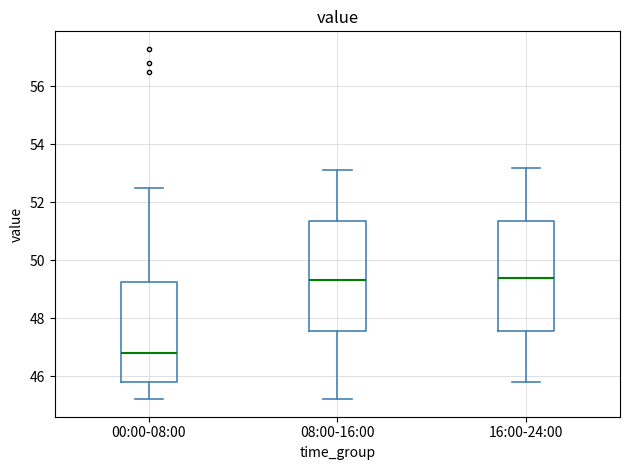

Where is the lower edge of the box for 16:00-24:00 on the y-axis? The values are not printed on the chart, so give them approximately, as read against the axis.

47.6